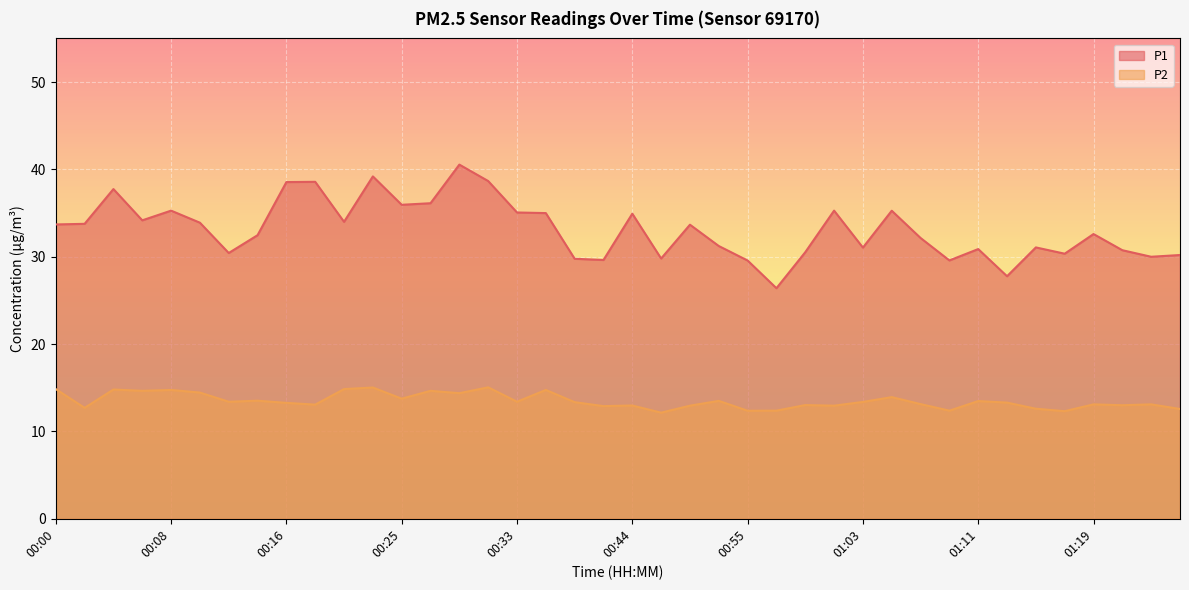

True or false: P2 and P1 cross at least once.

False